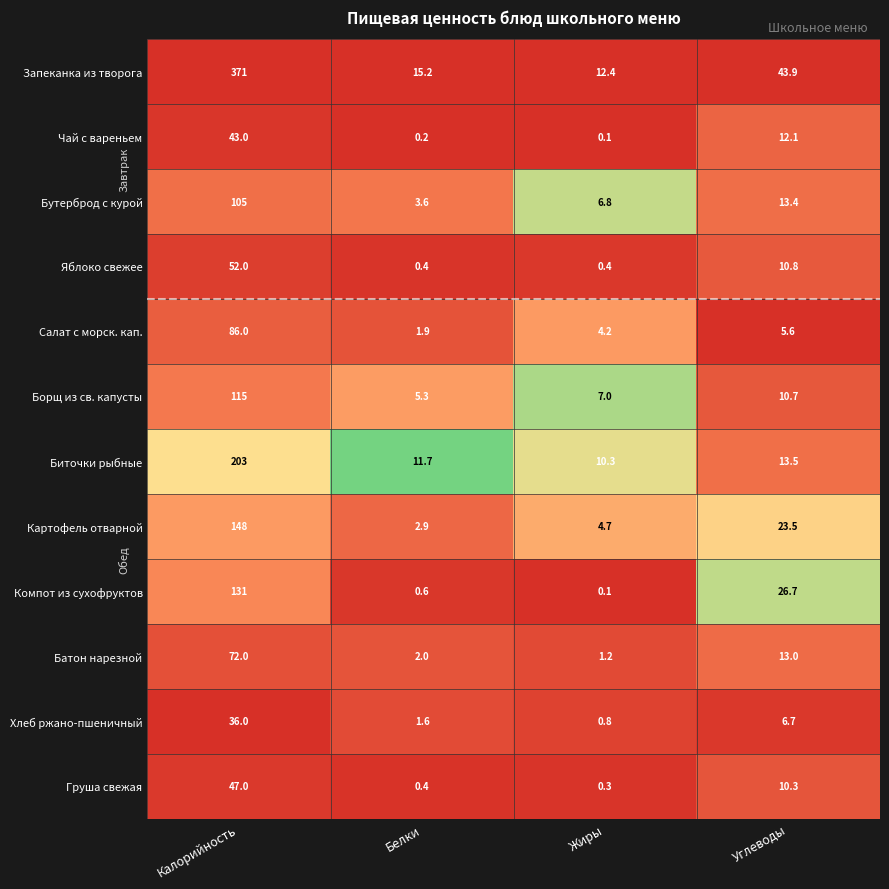

What is the difference between the second highest and minimum values in the Запеканка из творога series?

31.5